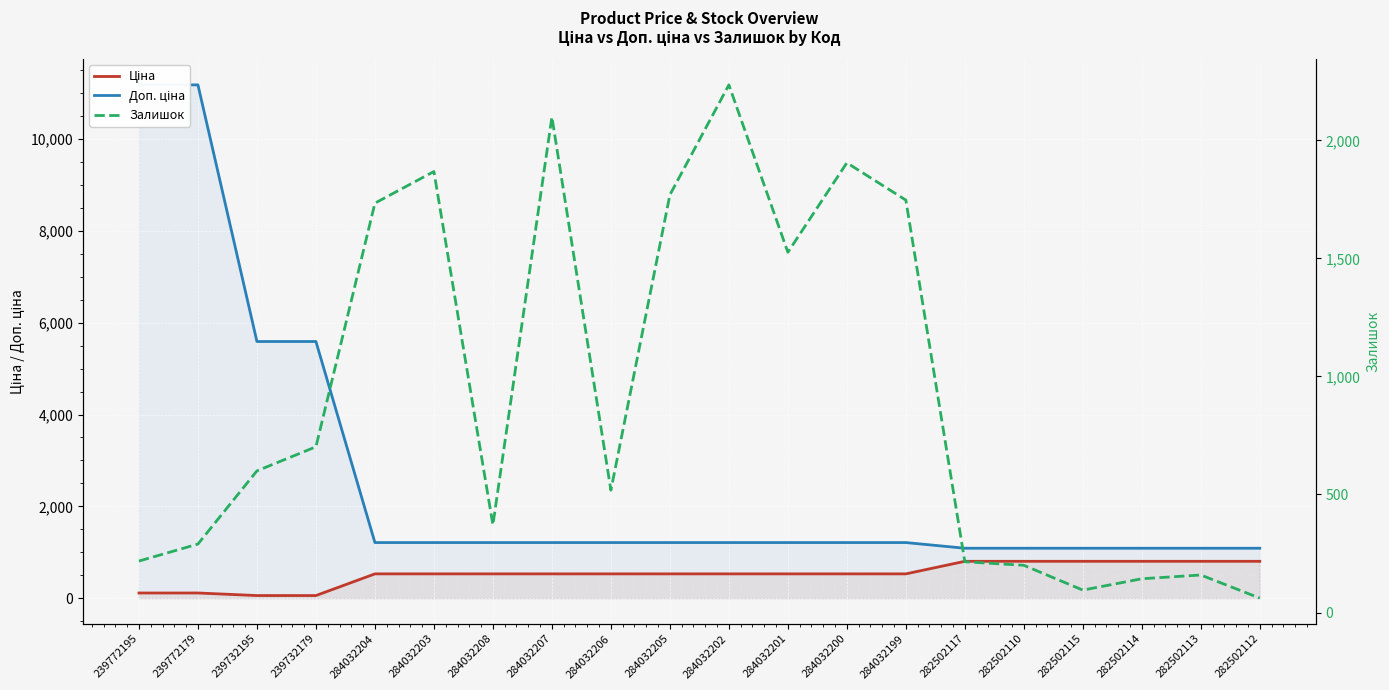

What are all the series names shown in the legend?

Ціна, Доп. ціна, Залишок